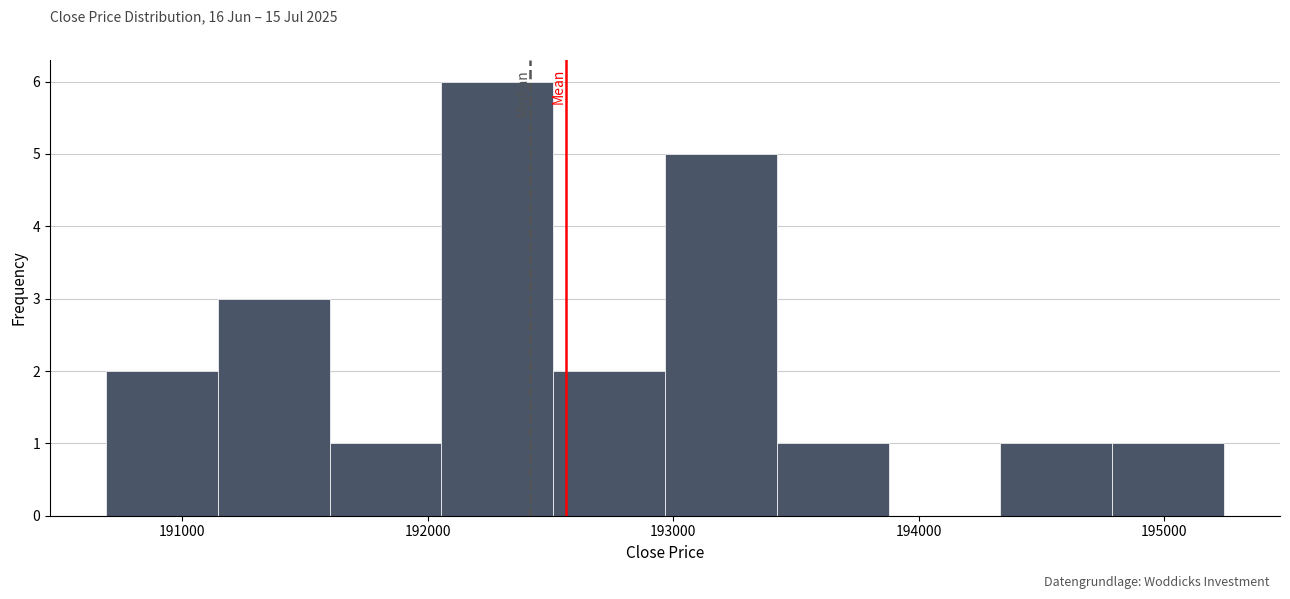

What is the height of the bar covering 194300 to 194800 on the x-axis? Neither the bar edges nor the heights are printed on the chart, so give them approximately, as read against the axes.

1